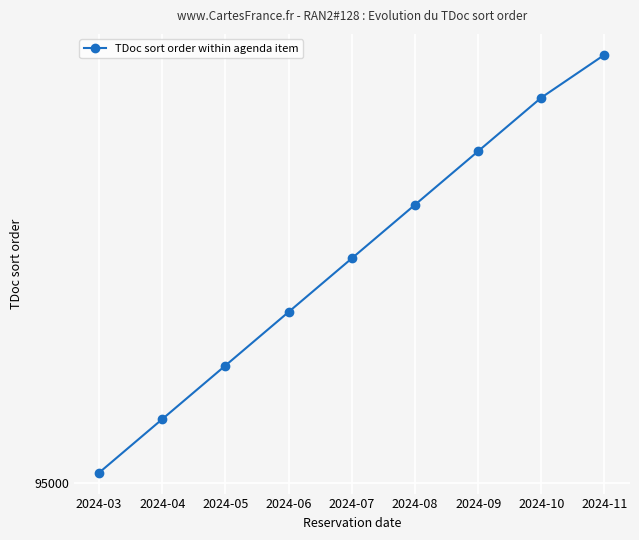

The value at 2024-06 is 66259. True or false?

False